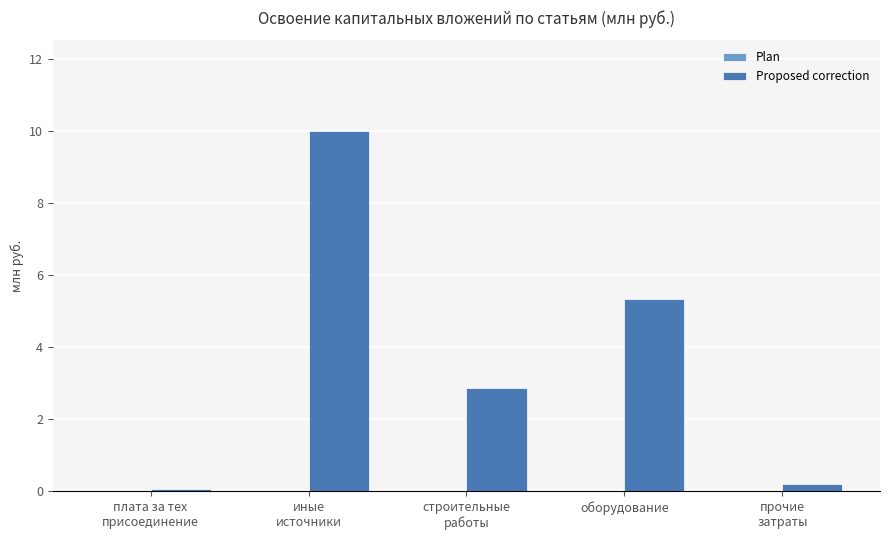

What is the average value?

3.7